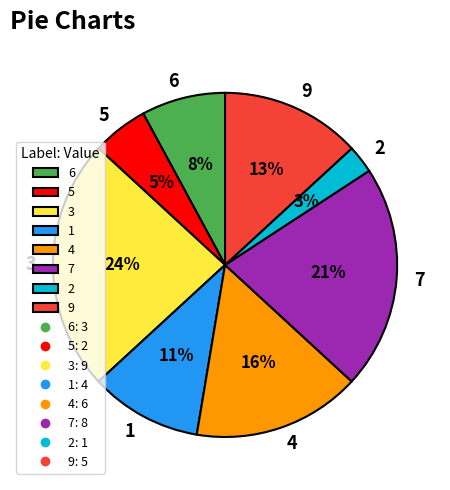

Count the number of slices in the pie.

8